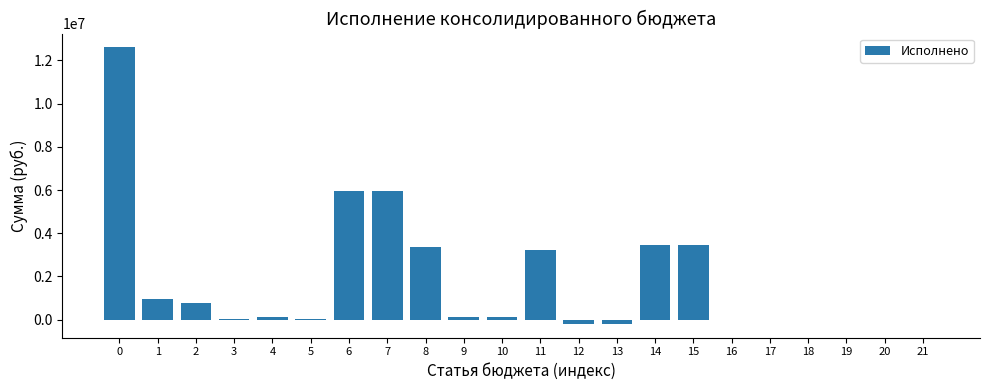

What is the sum of all values?

39709988.1